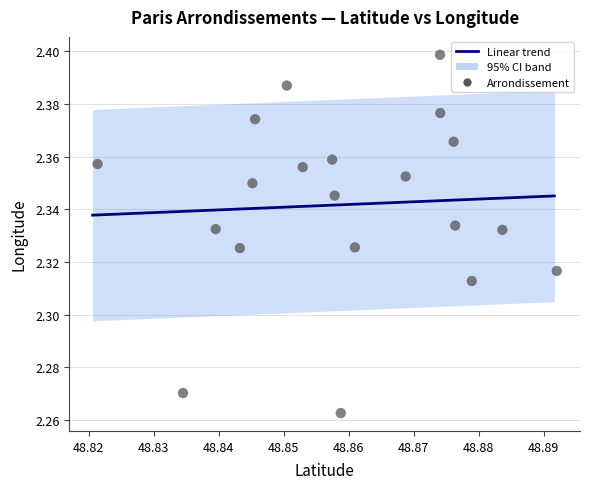

How many points are shown in the scatter plot?

20